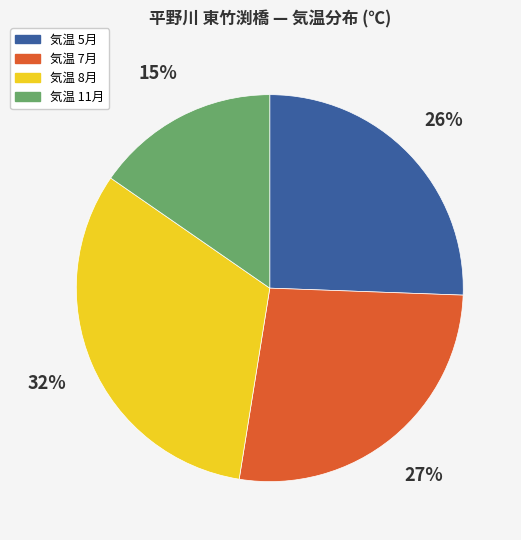

Is there a majority slice in this chart?

No